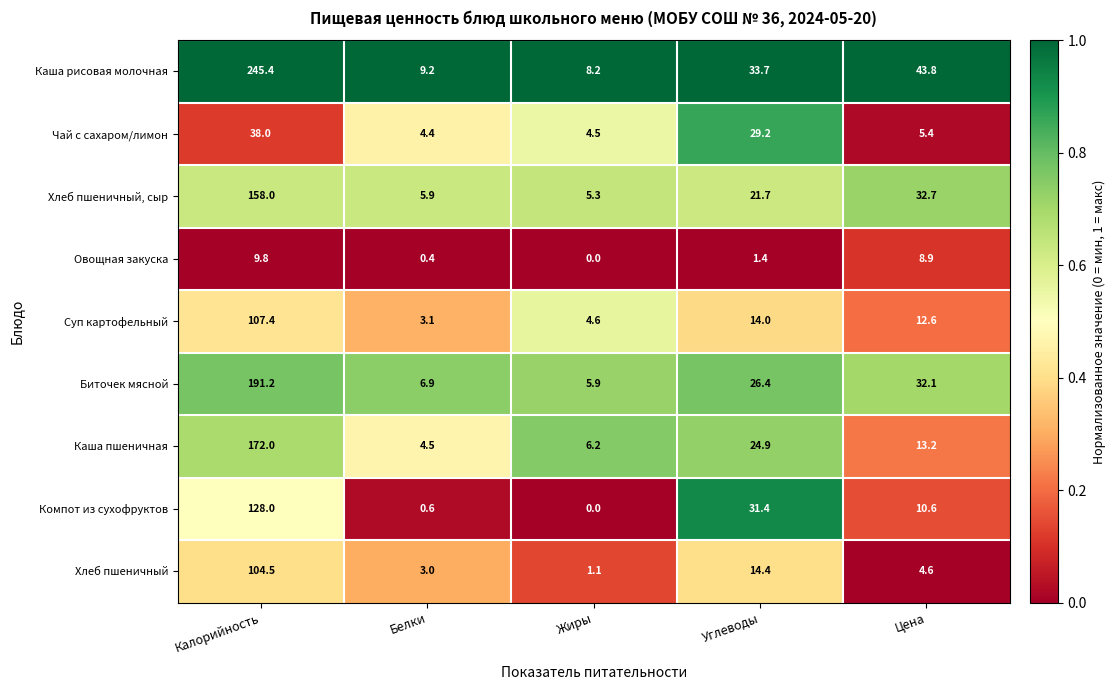

The Каша рисовая молочная series shows 14.9 at Белки. True or false?

False